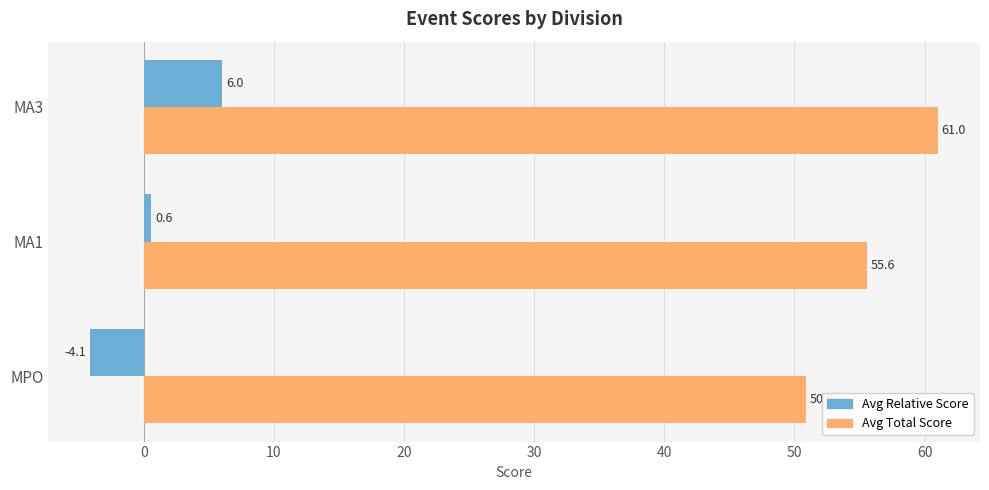

At which category is the sum across all series the highest?

MA3